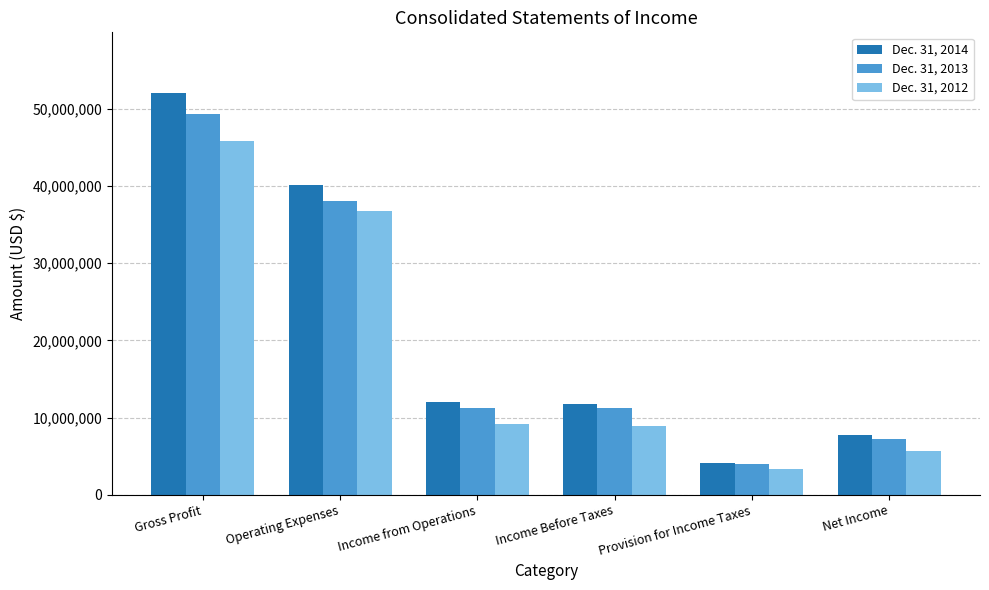

At which label does Dec. 31, 2013 first exceed 11266790?

Gross Profit